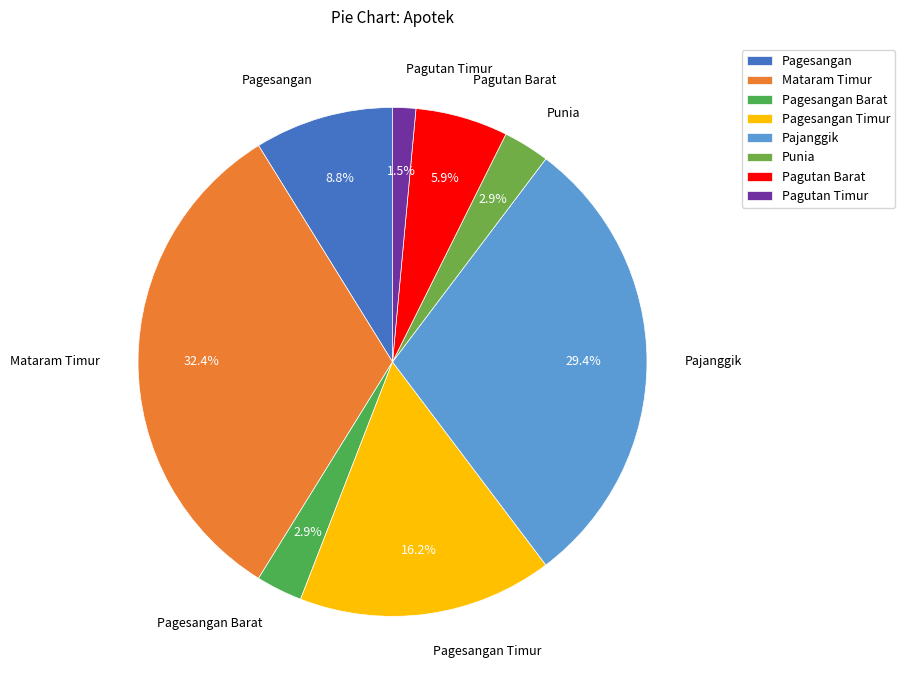

Which has a higher value, Pagesangan or Pagutan Barat?

Pagesangan